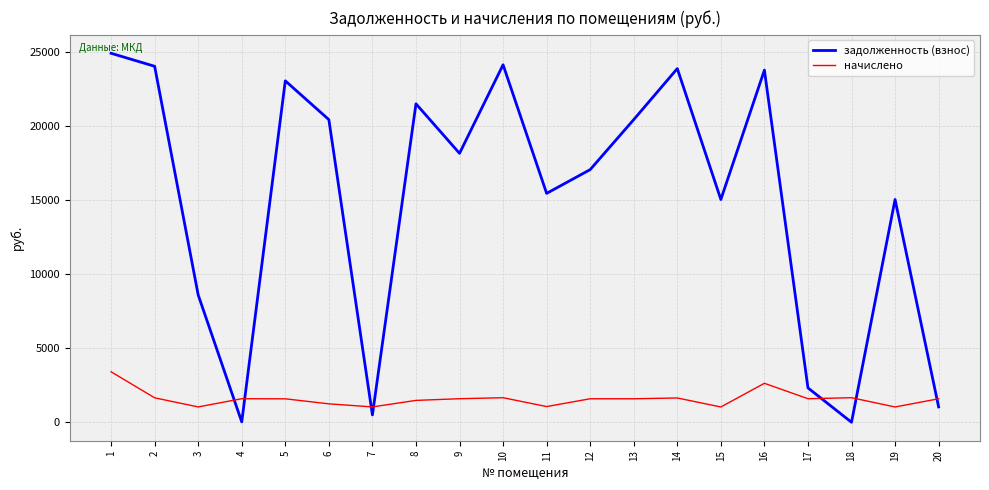

Which series has the largest total across all categories?

задолженность (взнос)